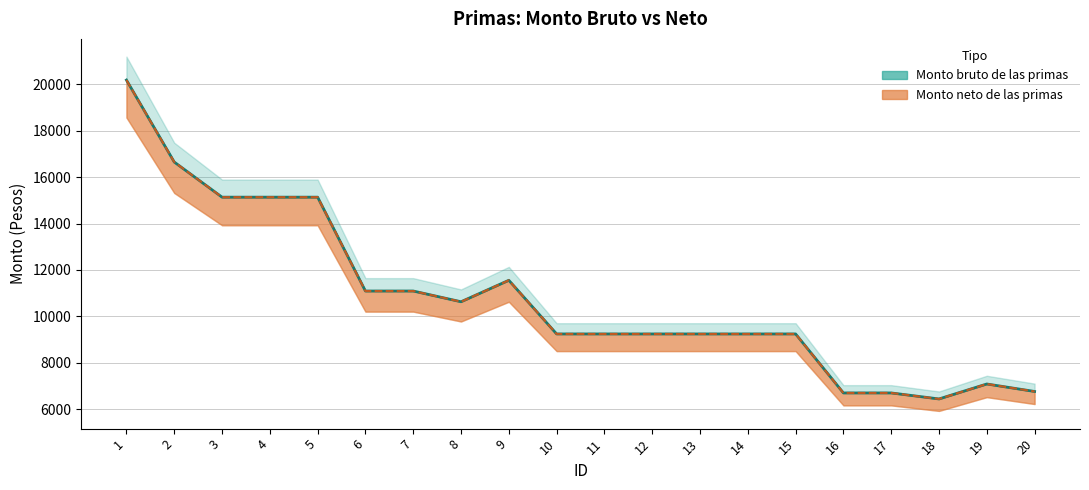

What is the average value of the Monto neto de las primas series?

10788.5